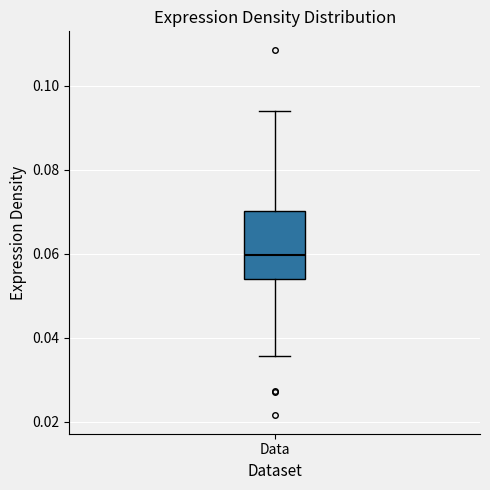

Read this box plot against the y-axis: the position of the median line, the range covered by the box, and the ends of both whiskers. The values are not printed on the chart, so give them approximately, as read against the axis.

median 0.060, box 0.054 to 0.070, whiskers 0.036 to 0.094